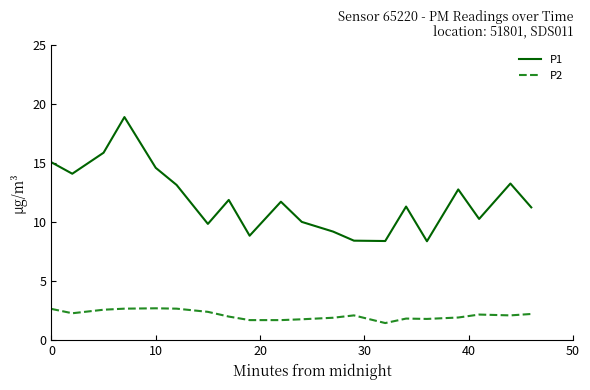

What is the maximum value shown in the chart?

18.9